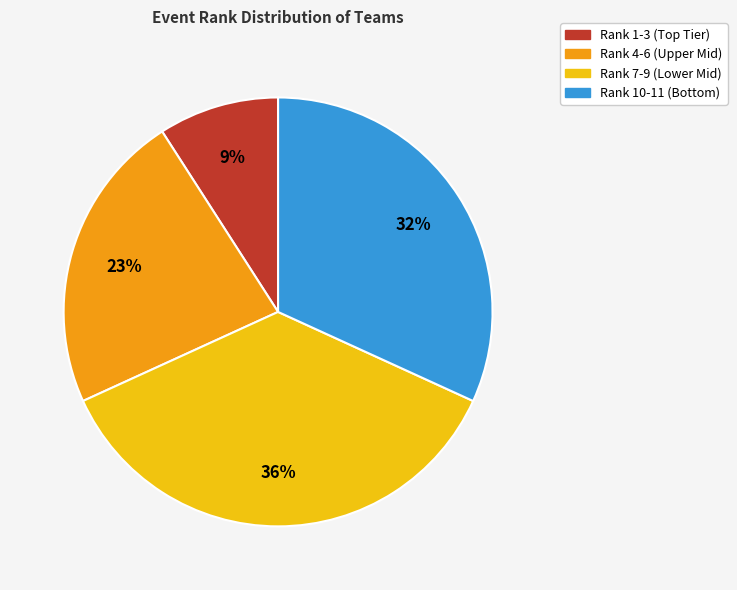

To the nearest percent, what percentage of the pie is Rank 4-6 (Upper Mid)?

23%